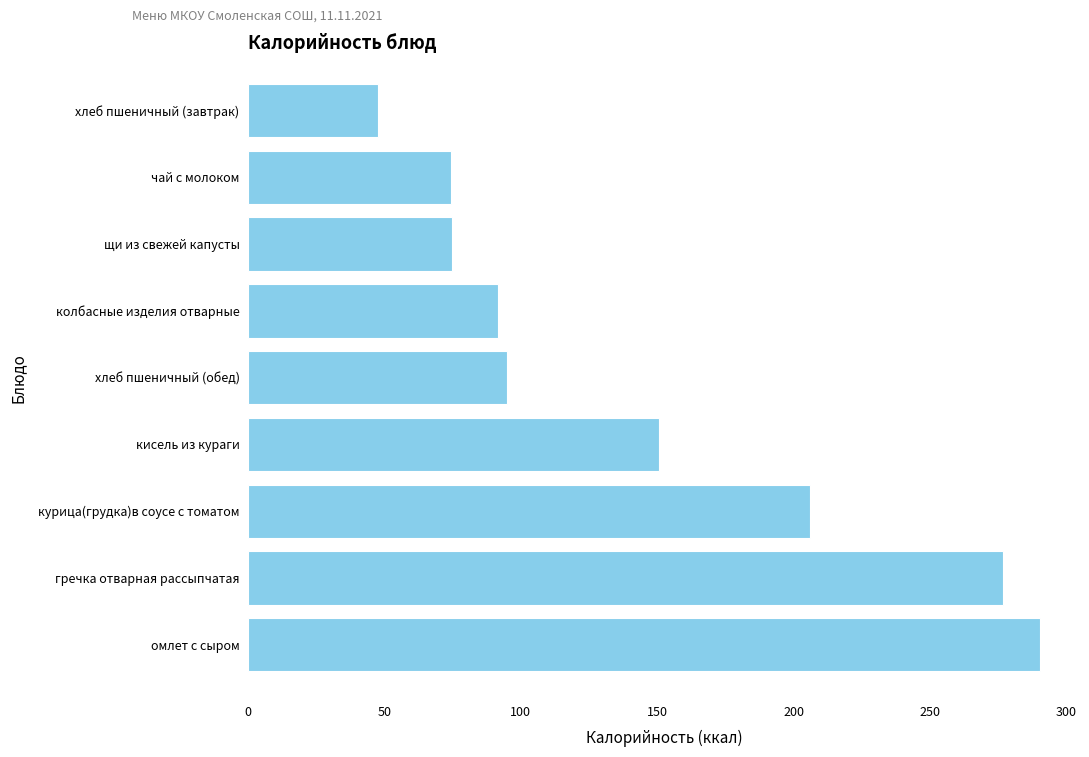

What is the change in value from курица(грудка)в соусе с томатом to кисель из кураги?

-55.3